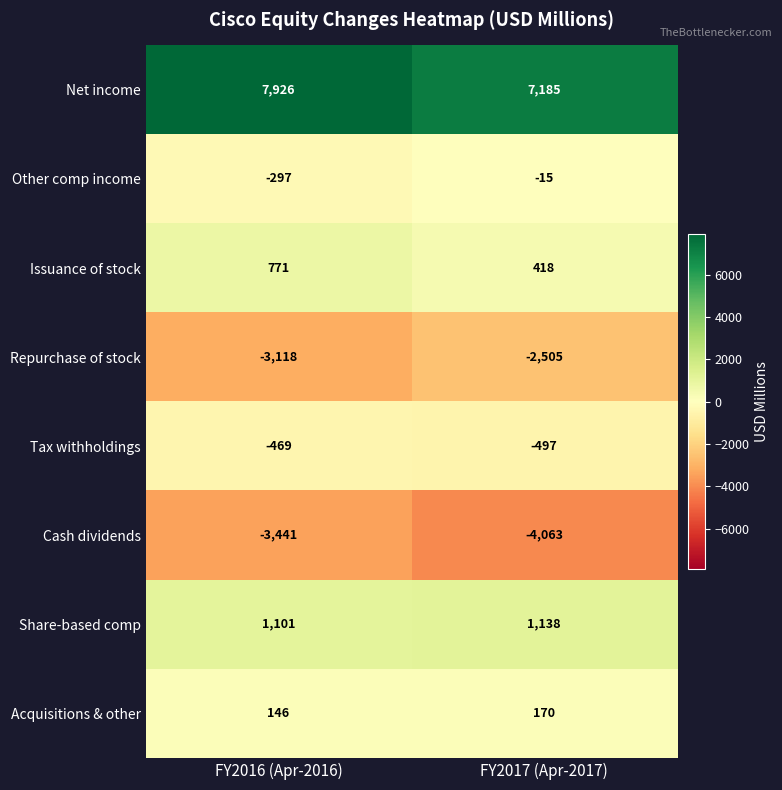

What is the difference between the Cash dividends values at FY2016 (Apr-2016) and FY2017 (Apr-2017)?

622